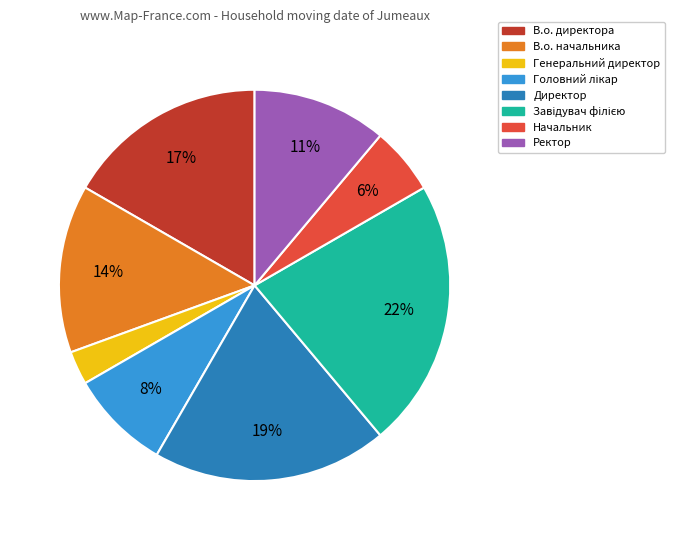

To the nearest percent, what is the difference between the largest and smallest slice percentages?

19%